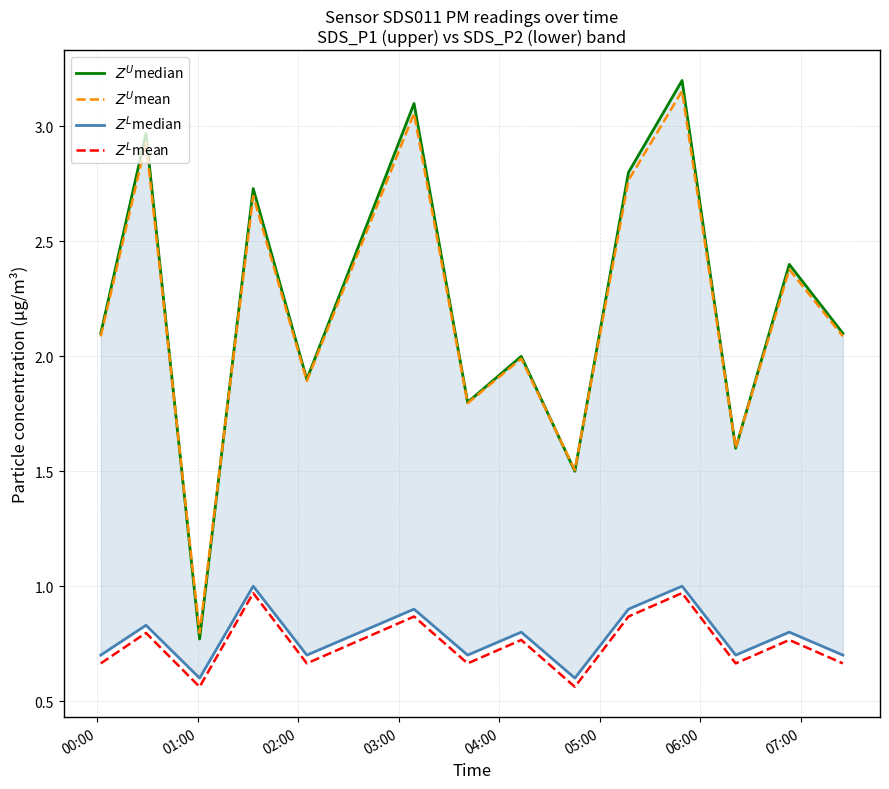

True or false: $Z^U$mean and $Z^L$mean intersect in this chart.

False